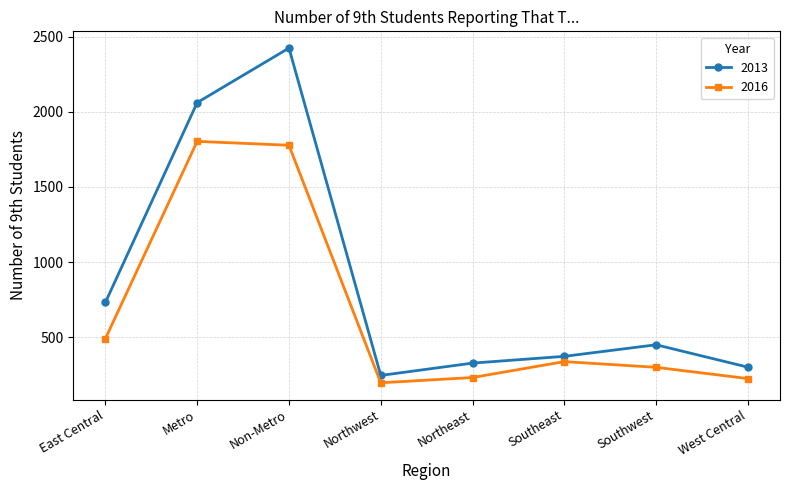

What is the difference between the highest and lowest values at East Central?

241